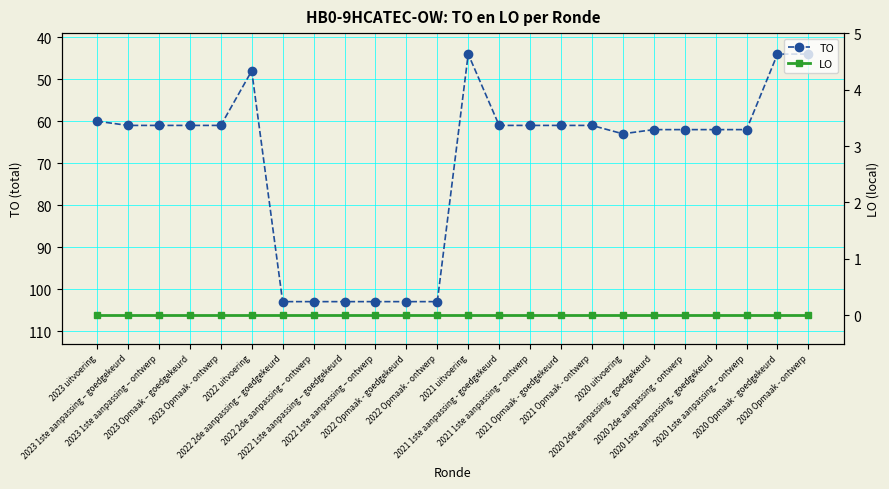

Reading right to left, what are all the values shown in this chart?

TO: 44	44	62	62	62	62	63	61	61	61	61	44	103	103	103	103	103	103	48	61	61	61	61	60
LO: 0	0	0	0	0	0	0	0	0	0	0	0	0	0	0	0	0	0	0	0	0	0	0	0